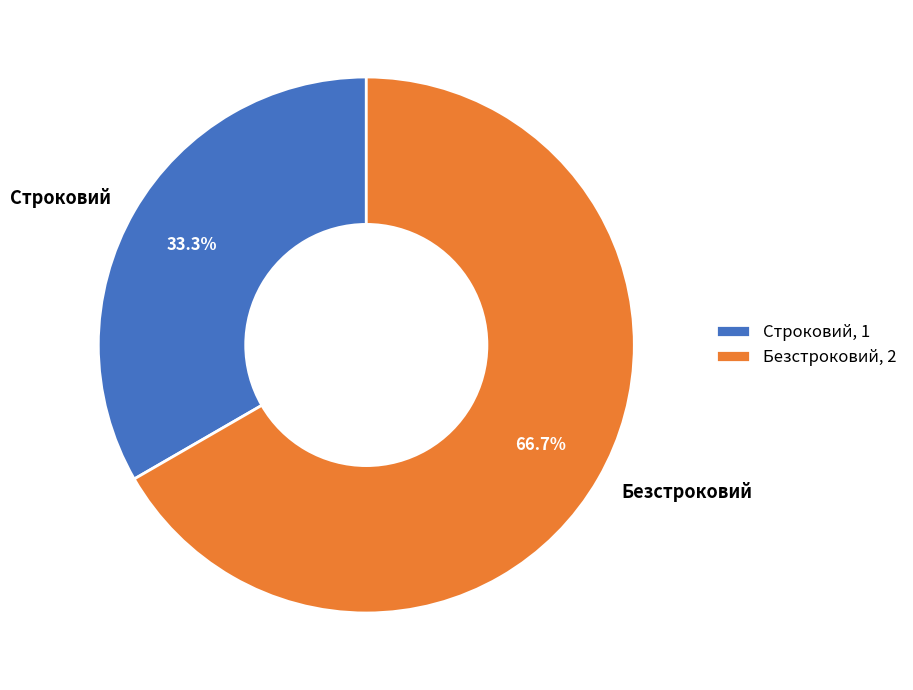

What is the ratio of the value at Безстроковий to the value at Строковий?

2.0